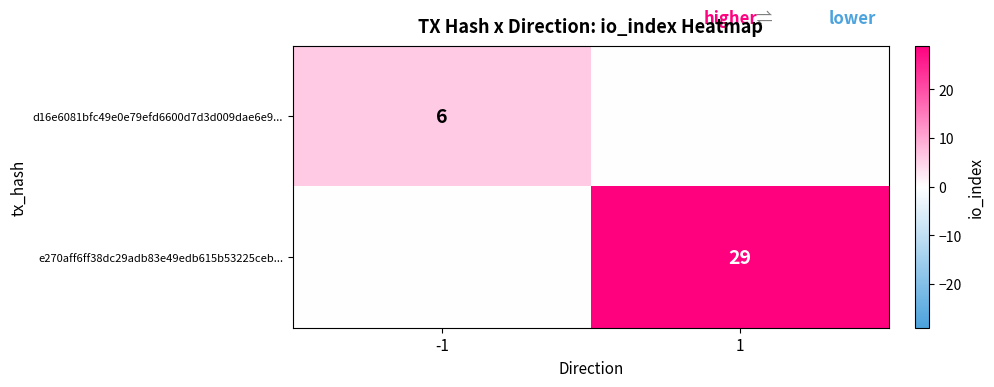

The d16e6081bfc49e0e79efd6600d7d3d009dae6e9... series shows 6 at -1. True or false?

True